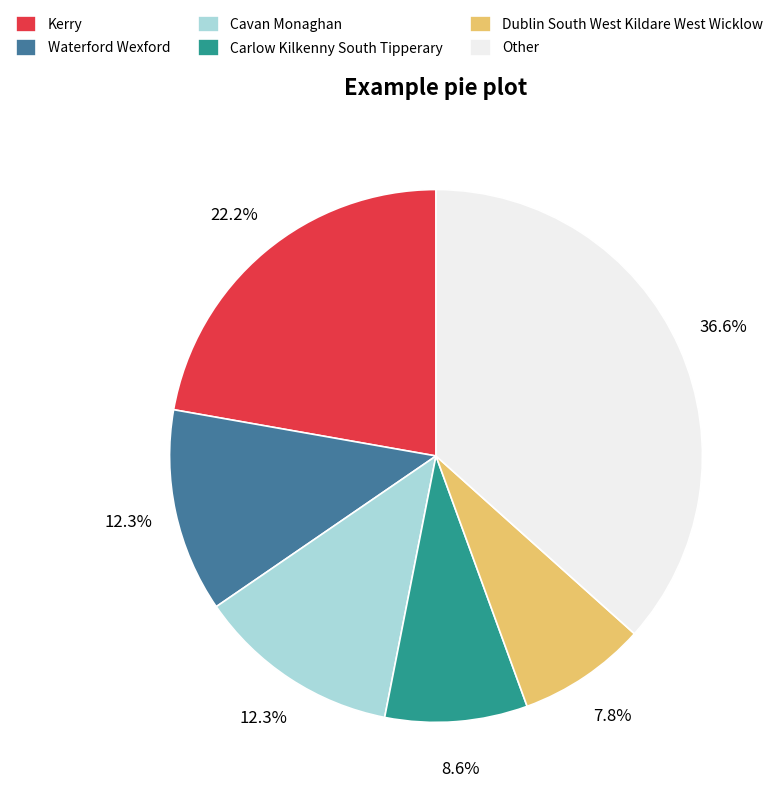

Which has a higher value, Dublin South West Kildare West Wicklow or Other?

Other